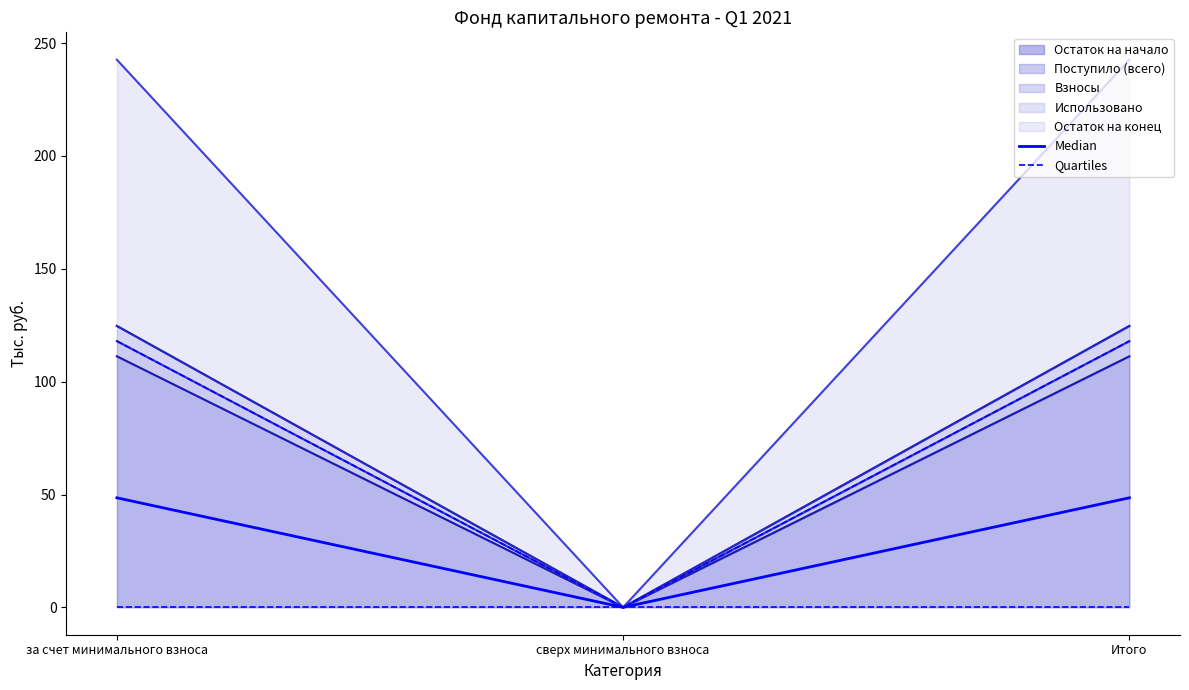

Is the value of Quartiles at за счет минимального взноса greater than the value of Median at за счет минимального взноса?

No